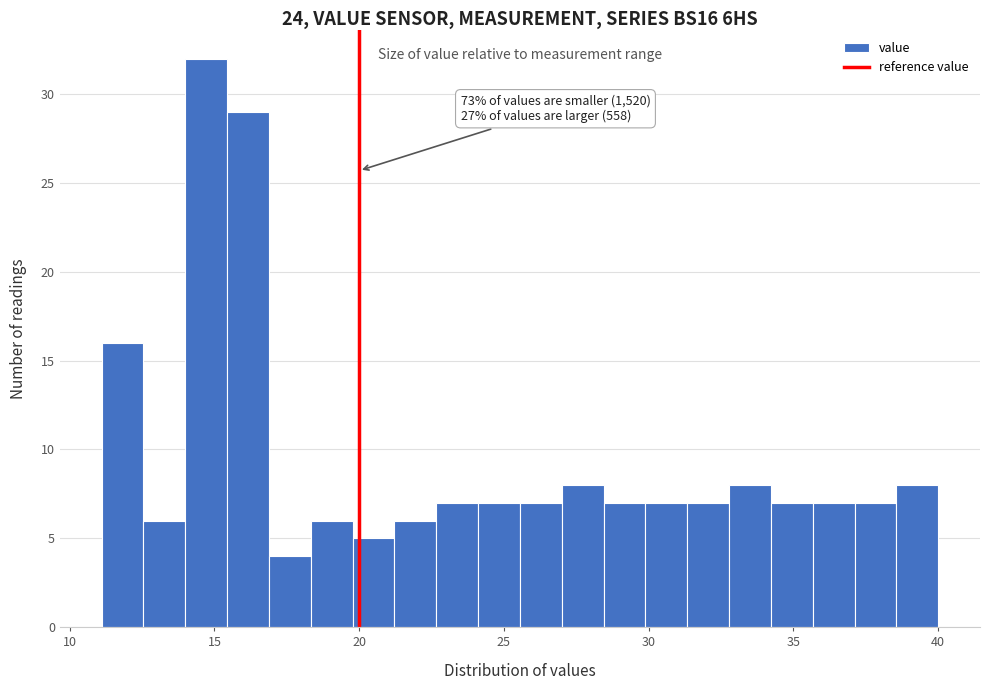

Around what value on the x-axis is the tallest bar? Give the approximate position of its centre, as read against the axis.

14.5